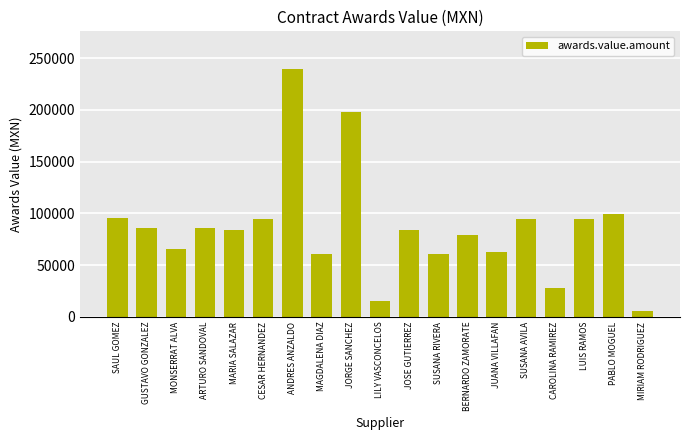

What position from the right is SUSANA RIVERA?

8